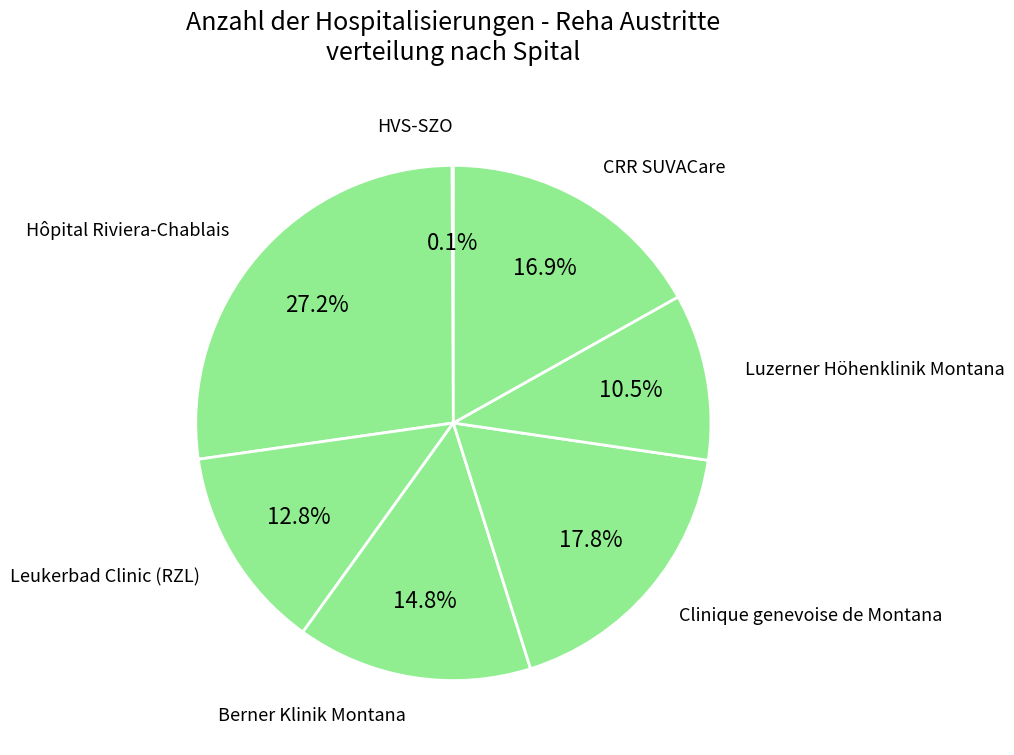

Which slice is the largest?

Hôpital Riviera-Chablais